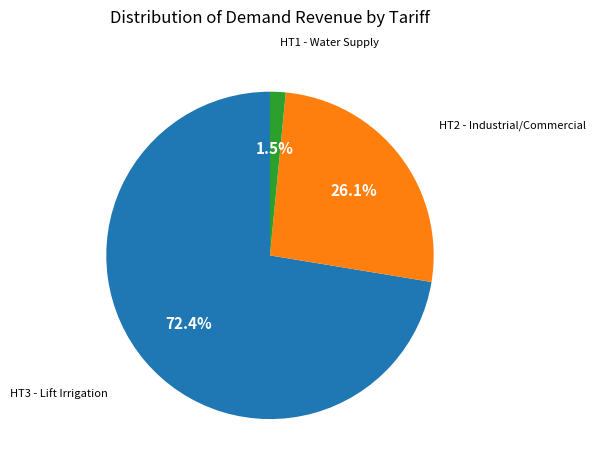

Is there a majority slice in this chart?

Yes